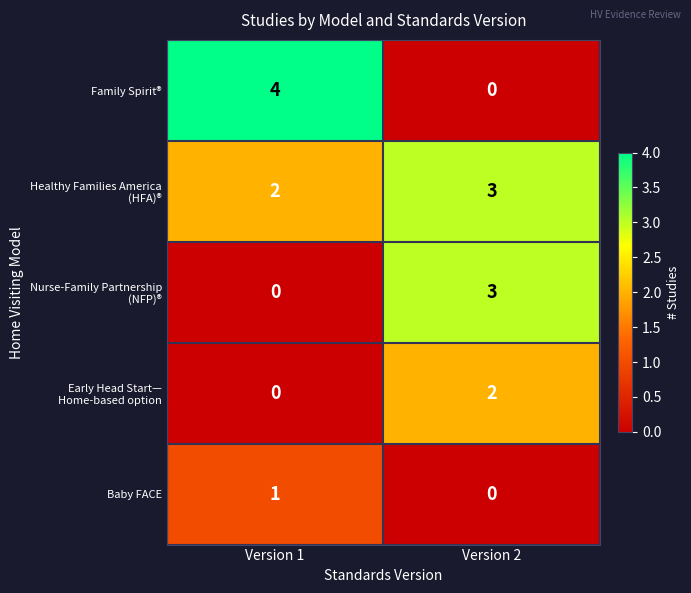

What is the maximum value shown in the chart?

4